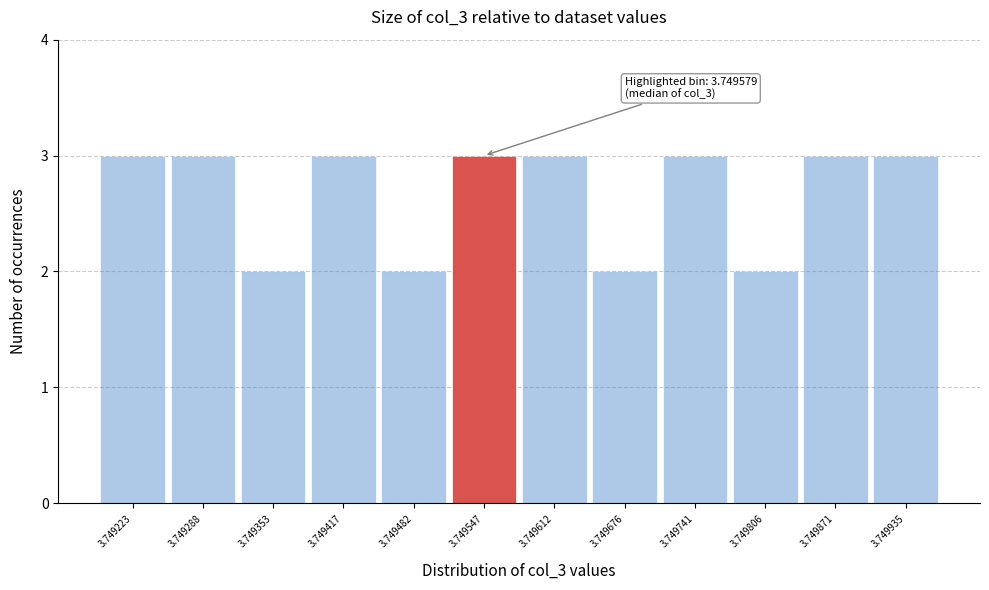

Reading left to right, transcribe all the data shown in this chart.

3	3	2	3	2	3	3	2	3	2	3	3